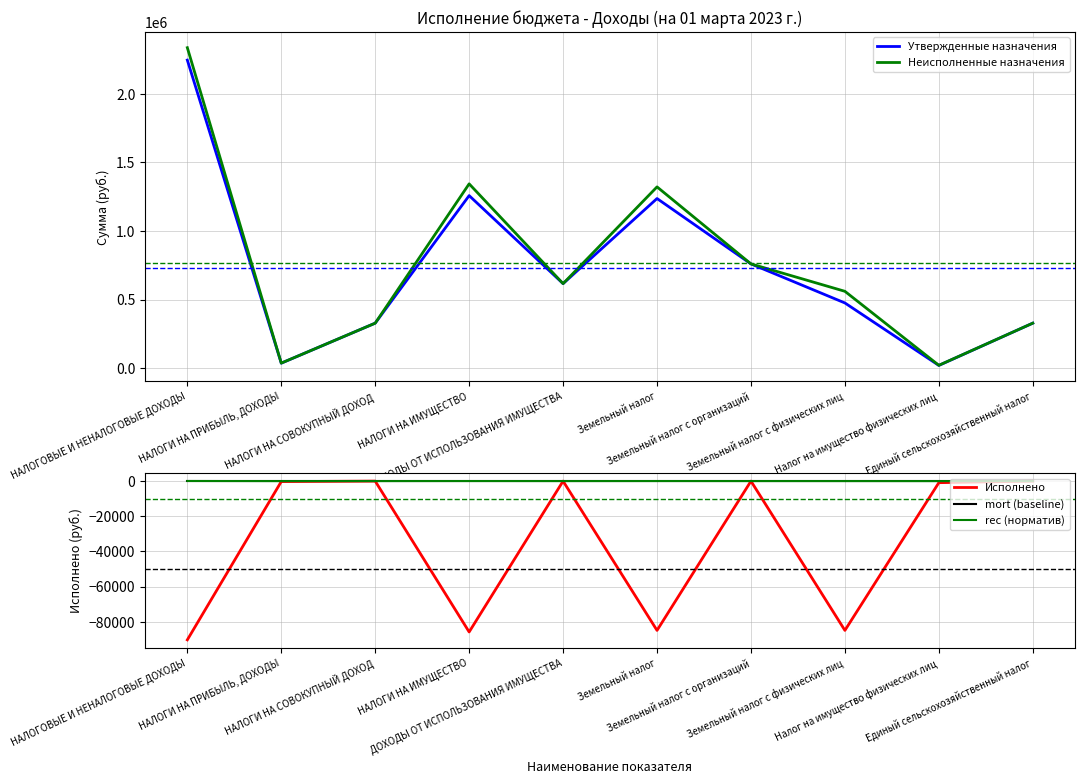

How many lines are shown in the chart?

5